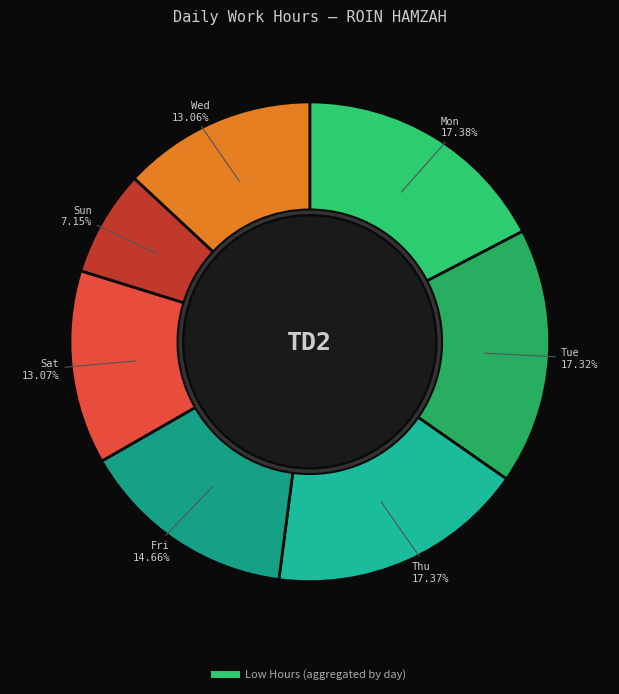

Count the number of slices in the pie.

7